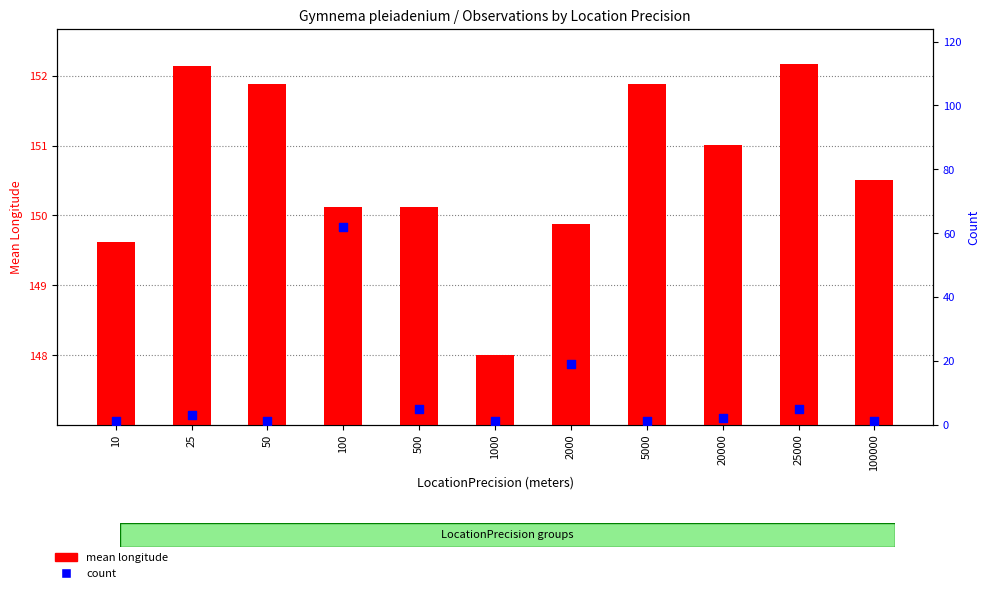

What are all the series names shown in the legend?

mean longitude, count